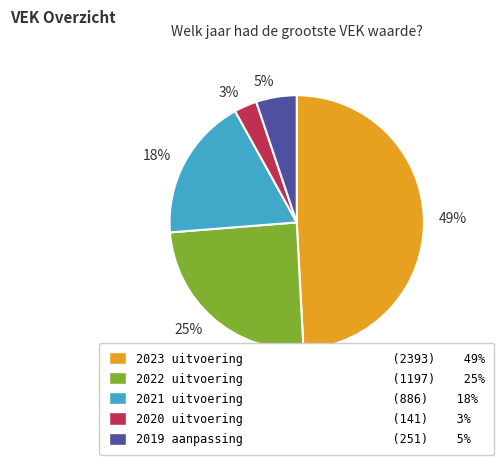

How many slices are in this pie chart?

5